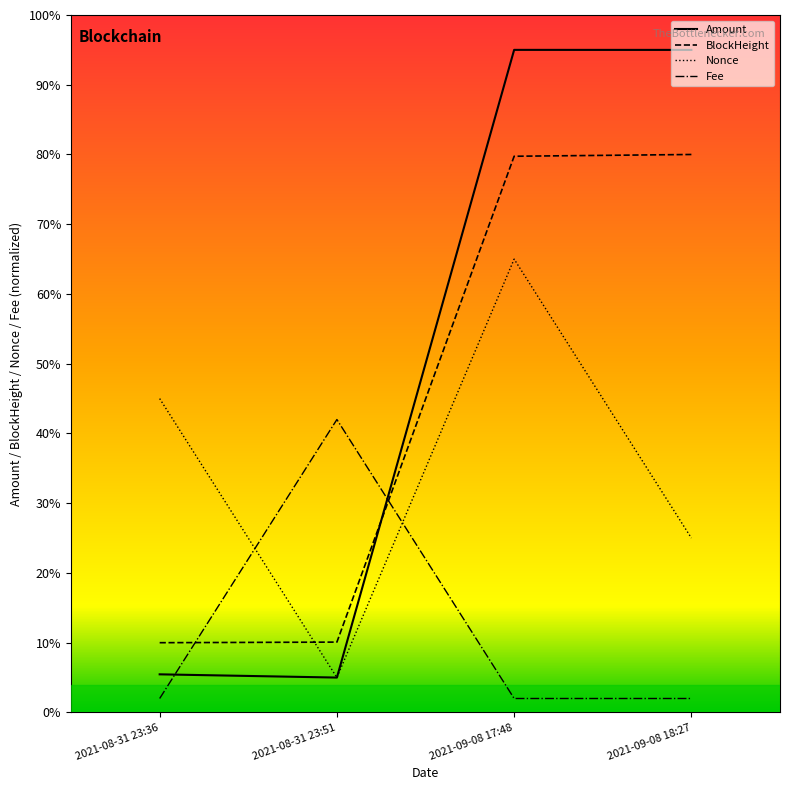

What is the average value of the Nonce series?

0.3